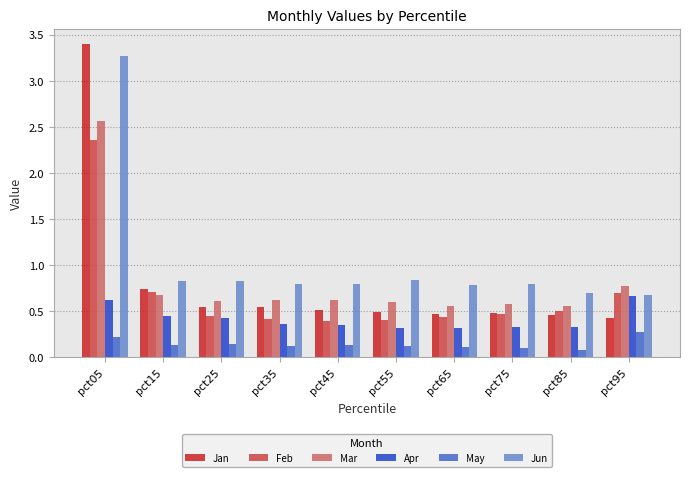

Count the number of data series in this chart.

6